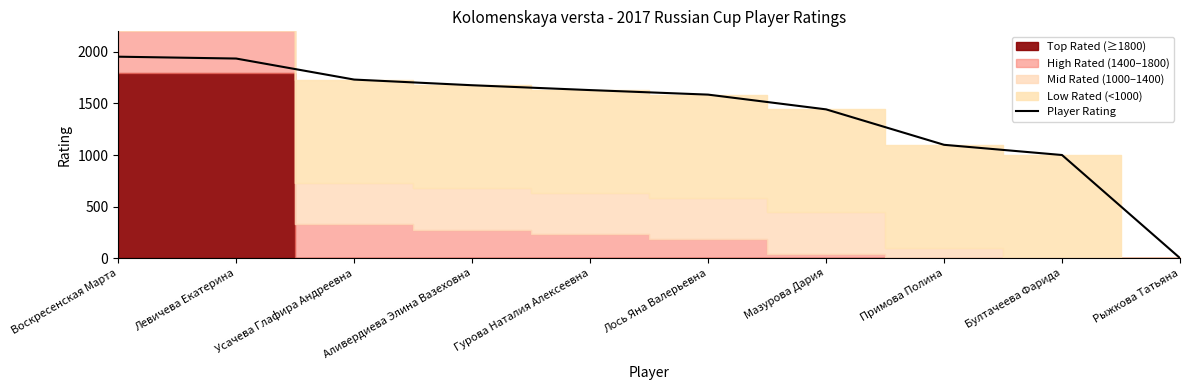

What is the difference between the maximum and minimum values?

1954